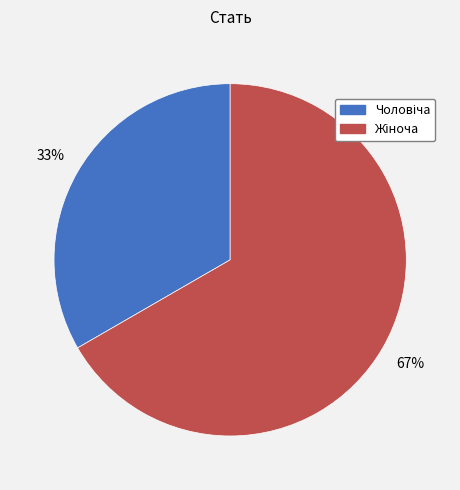

Is there a majority slice in this chart?

Yes